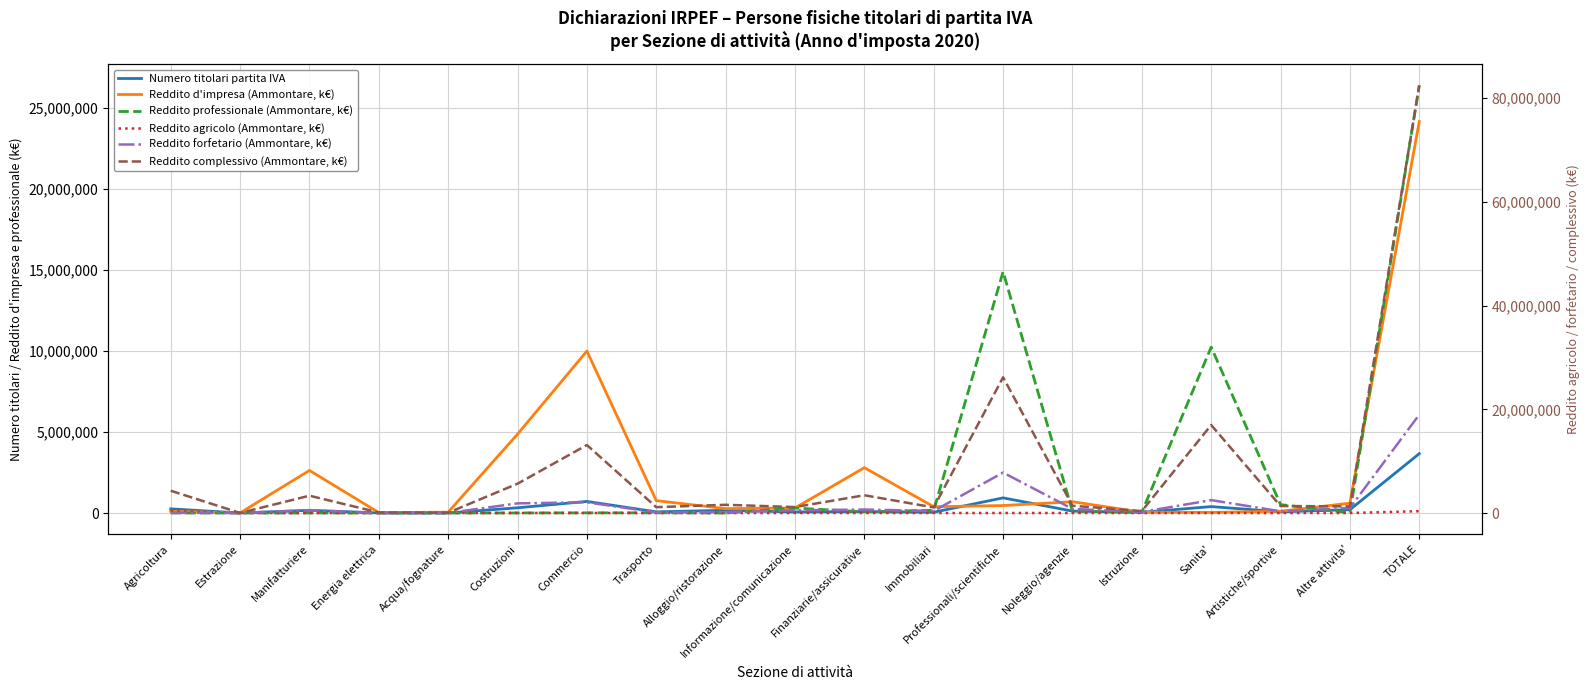

True or false: Reddito complessivo (Ammontare, k€) has a value of 677978 at Immobiliari.

False